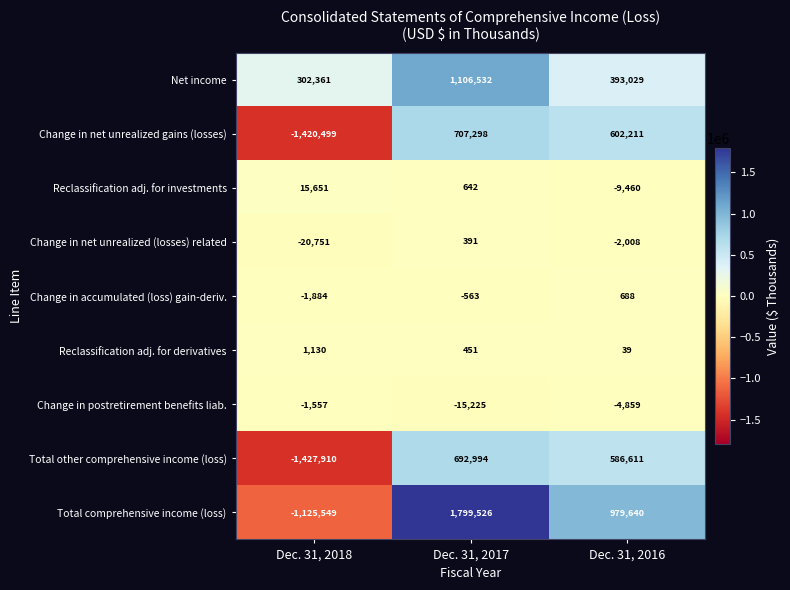

Which series has the largest total across all categories?

Net income